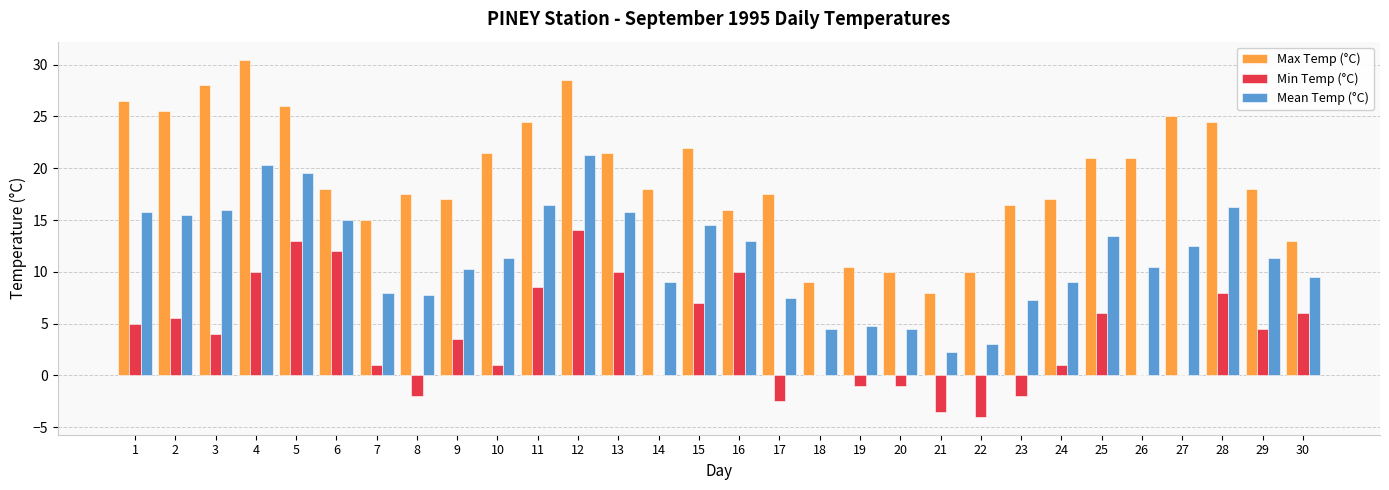

Which series has the largest total across all categories?

Max Temp (°C)